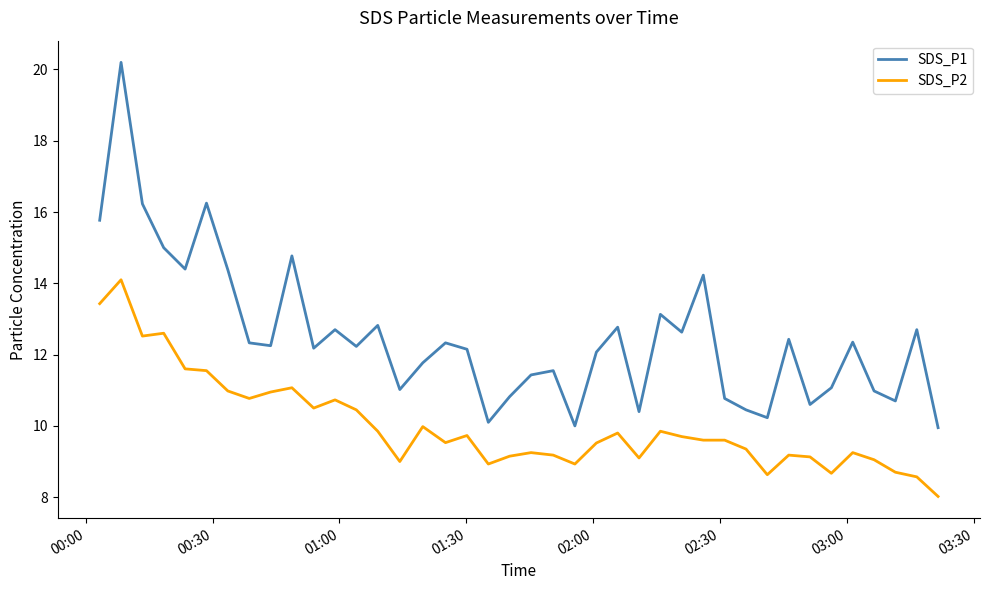

Which series has the largest total across all categories?

SDS_P1